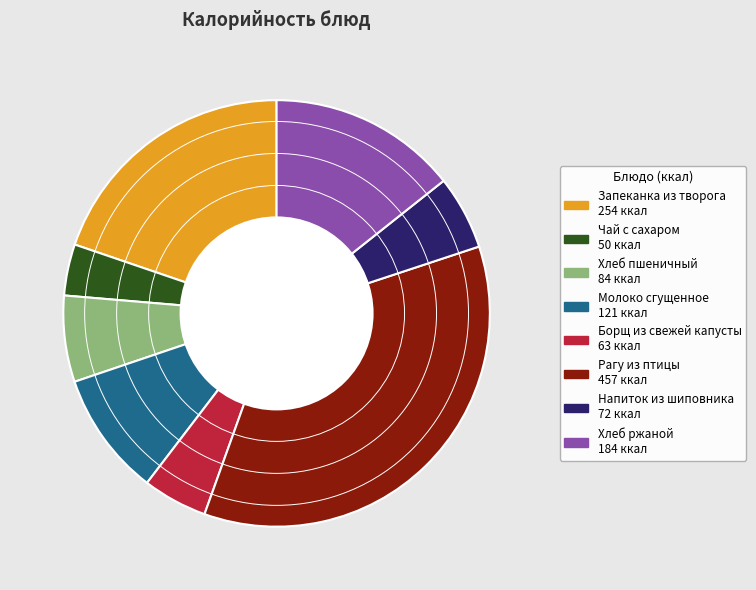

The Борщ из свежей капусты slice represents 5% of the pie. True or false?

True